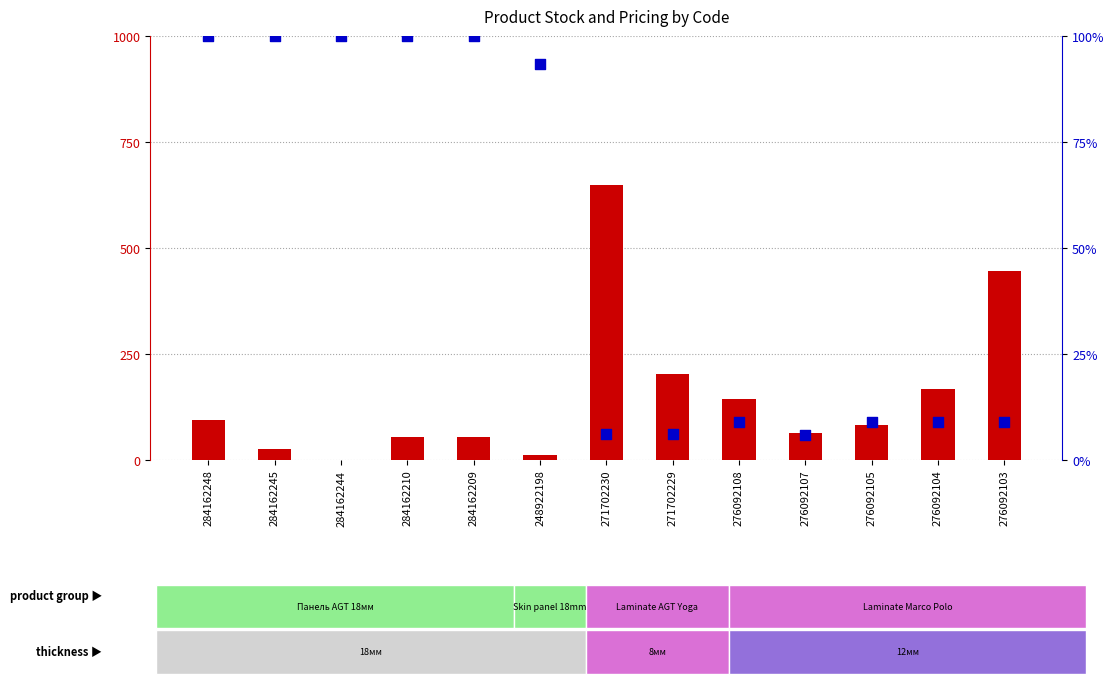

At how many categories does at least one series exceed 109?

5